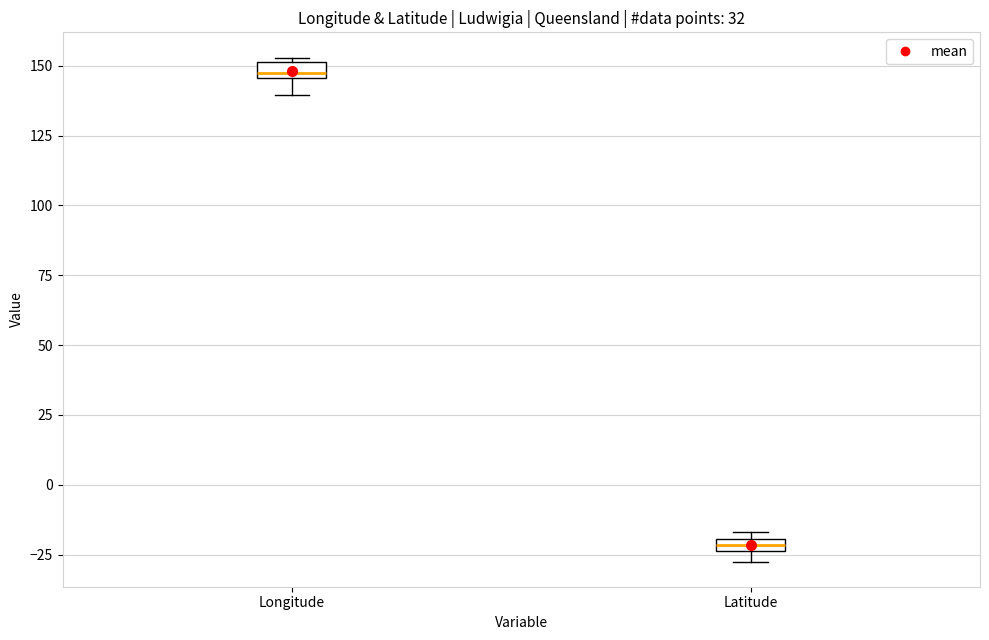

Which box has the highest median line?

Longitude